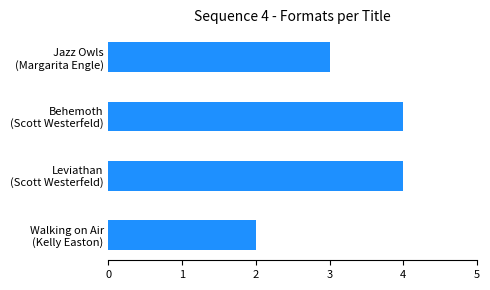

What is the value of the 1st bar from the top?

3